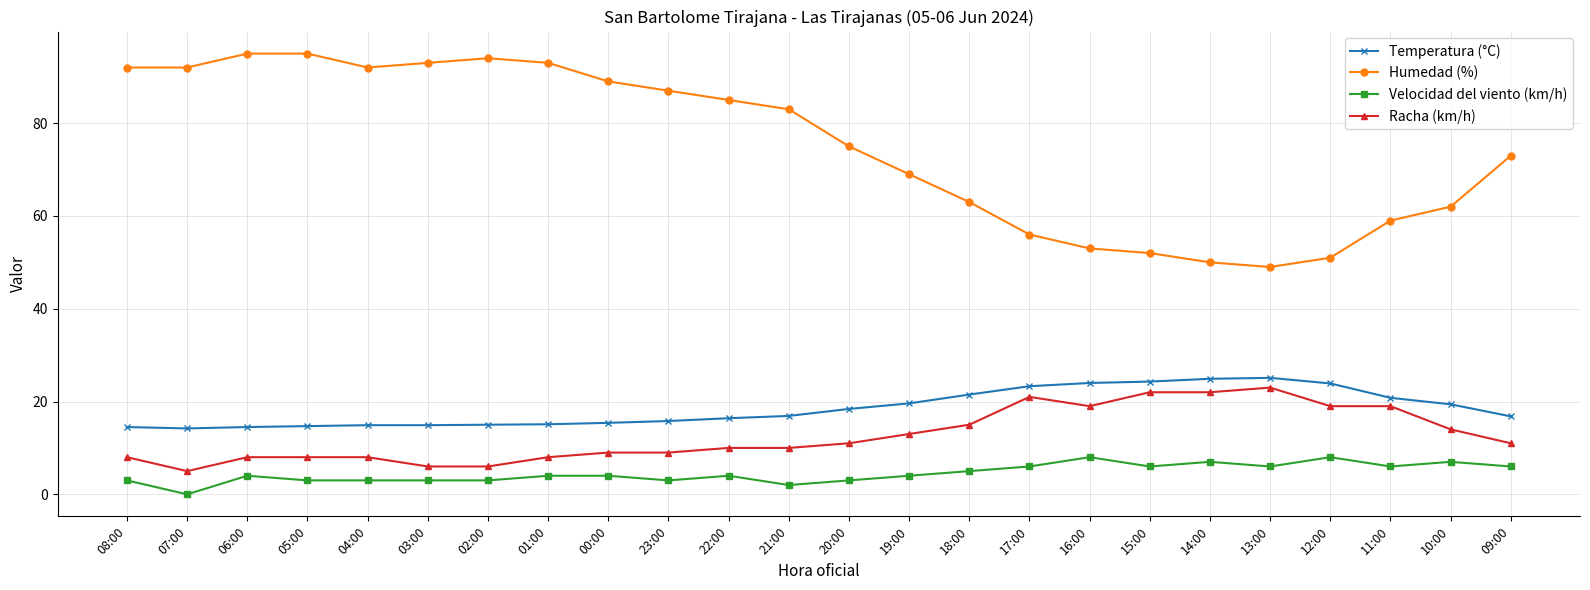

Rank the series at 12:00 from lowest to highest value.

Velocidad del viento (km/h), Racha (km/h), Temperatura (°C), Humedad (%)